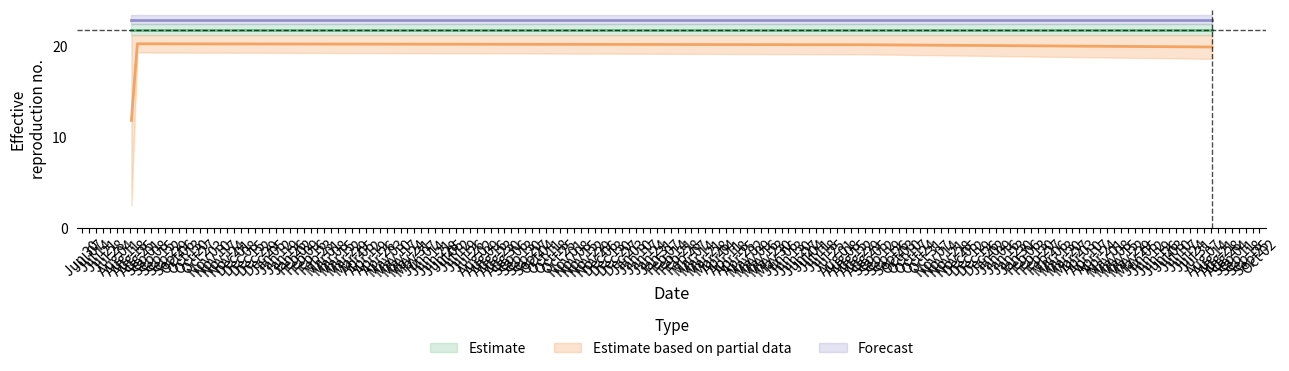

True or false: q3 and MIN cross at least once.

False